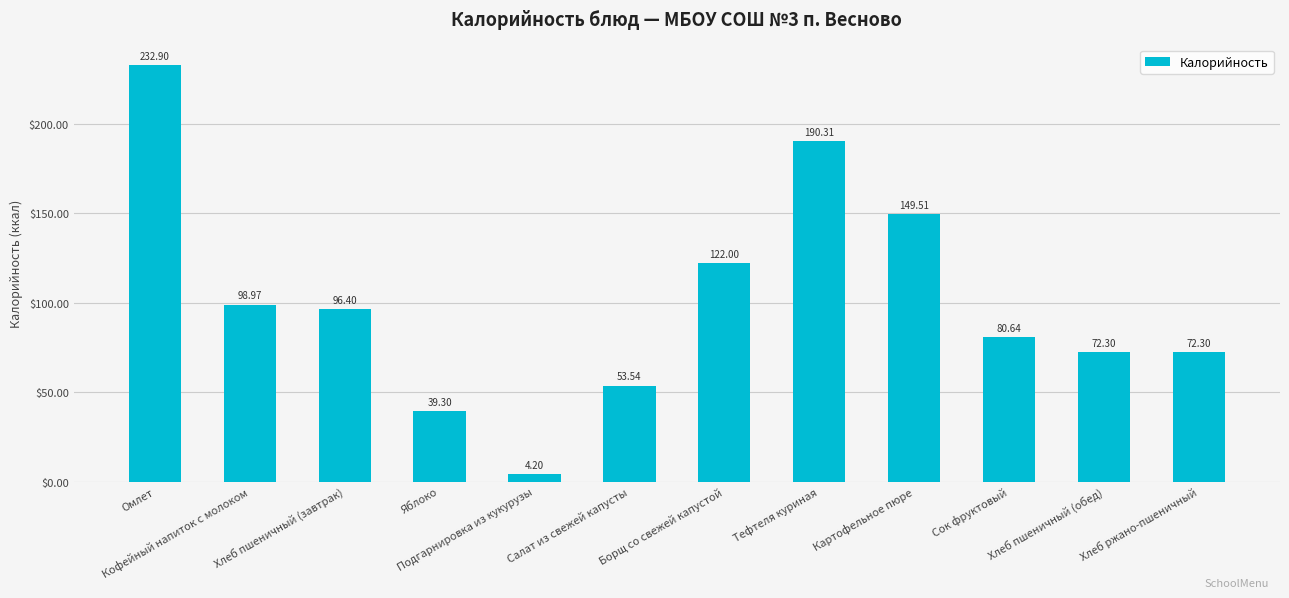

What is the average value?

101.0